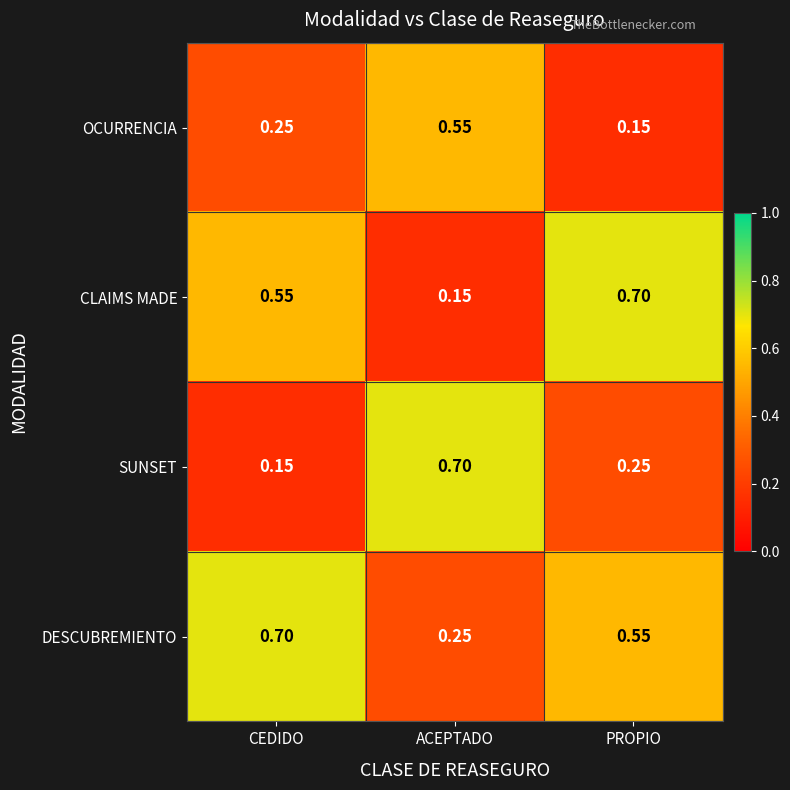

Where is OCURRENCIA nearest to the value 0?

PROPIO